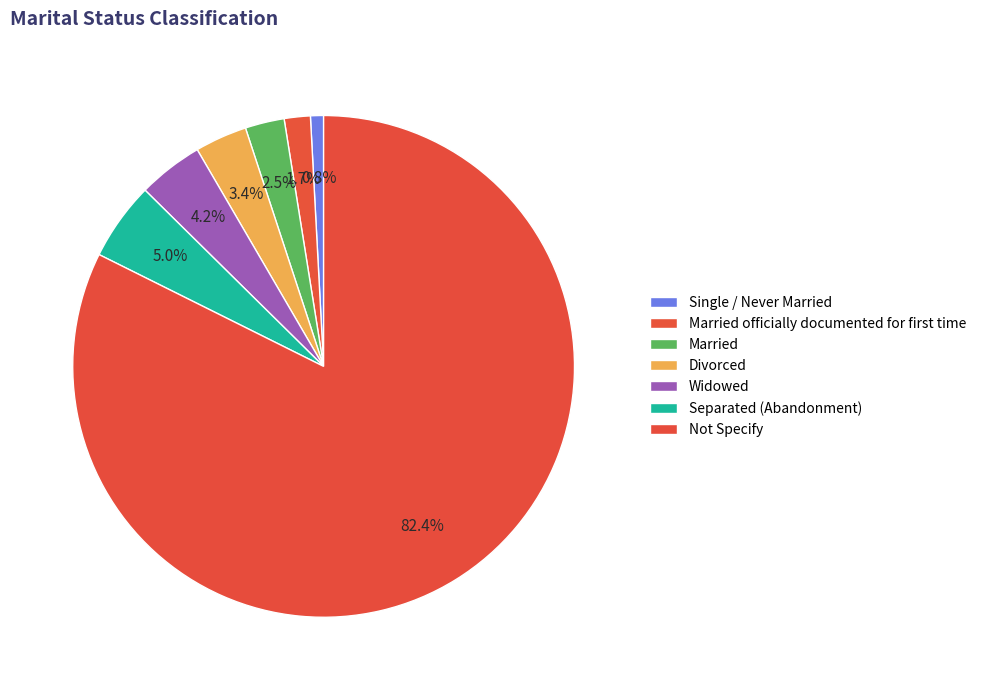

What percentage is the Not Specify slice, to the nearest percent?

82%